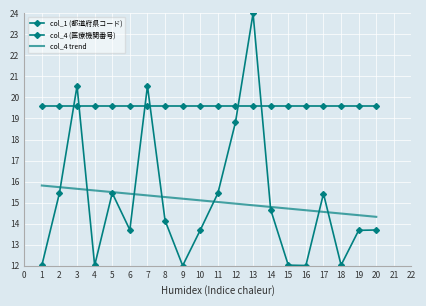

Reading left to right, what are all the values shown in this chart?

col_1 (都道府県コード): 19.6	19.6	19.6	19.6	19.6	19.6	19.6	19.6	19.6	19.6	19.6	19.6	19.6	19.6	19.6	19.6	19.6	19.6	19.6	19.6
col_4 (医療機関番号): 12.0	15.5	20.5	12.0	15.5	13.7	20.5	14.1	12.0	13.7	15.4	18.8	24.0	14.7	12.0	12.0	15.4	12.0	13.7	13.7
col_4 trend: 15.8	15.7	15.7	15.6	15.5	15.4	15.3	15.3	15.2	15.1	15.0	14.9	14.9	14.8	14.7	14.6	14.6	14.5	14.4	14.3